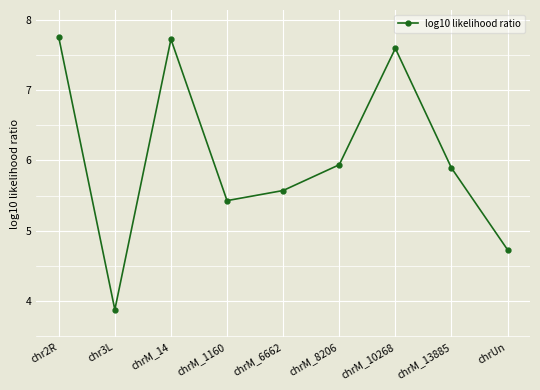

What is the average value?

6.1